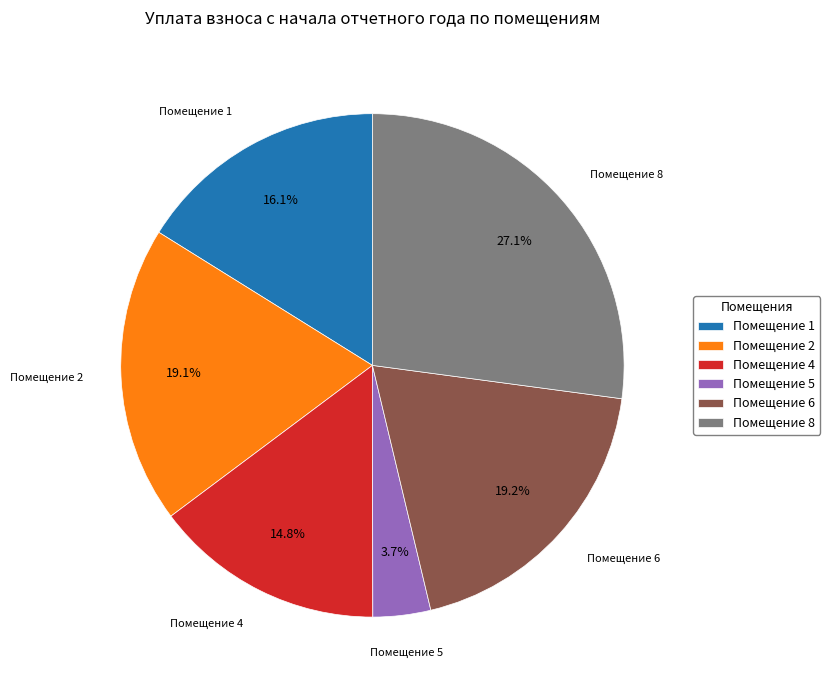

Do Помещение 4 and Помещение 6 together represent more than half of the pie?

No